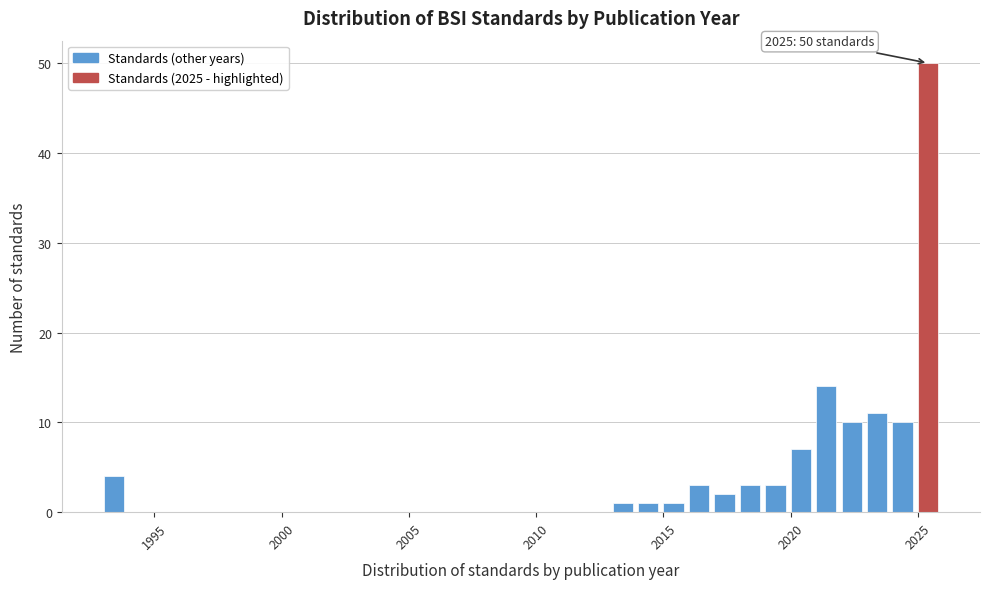

Read against the x-axis, roughly where is the centre of the tallest bar?

2025.5